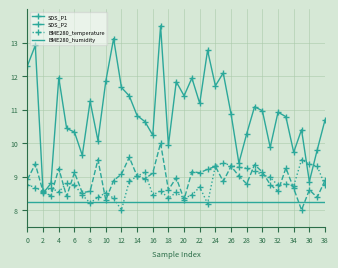

True or false: SDS_P1 and BME280_humidity intersect in this chart.

False